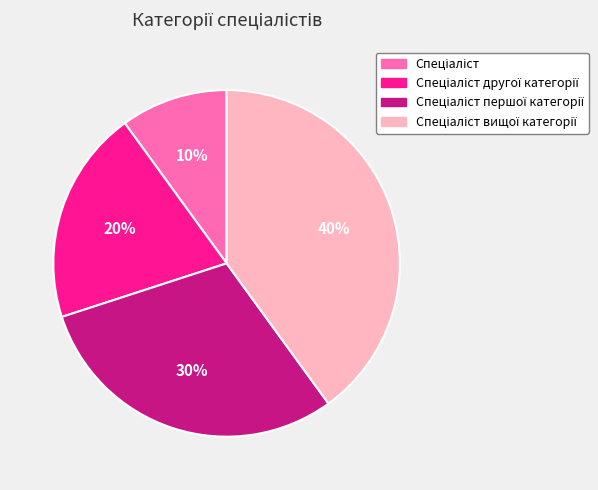

To the nearest percent, what is the difference between the largest and smallest slice percentages?

30%